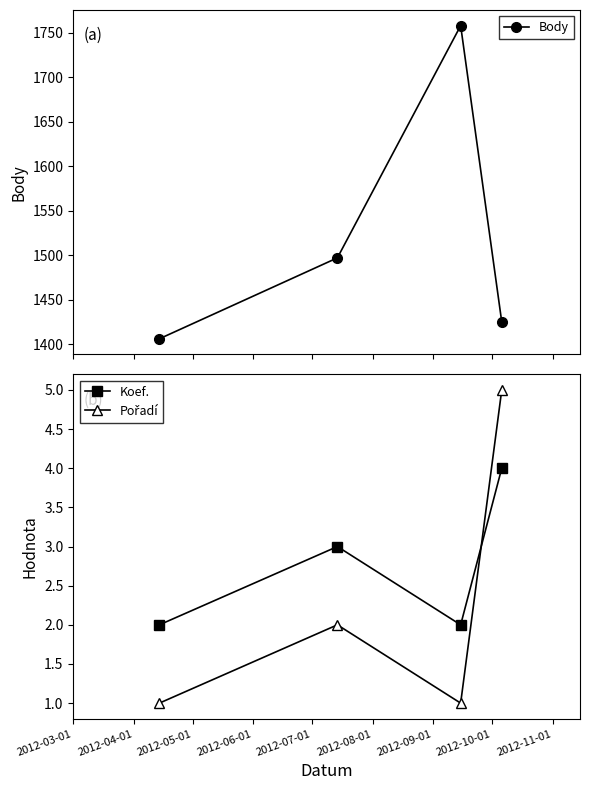

In Koef., how many points are lower than both neighbors (excluding endpoints)?

1